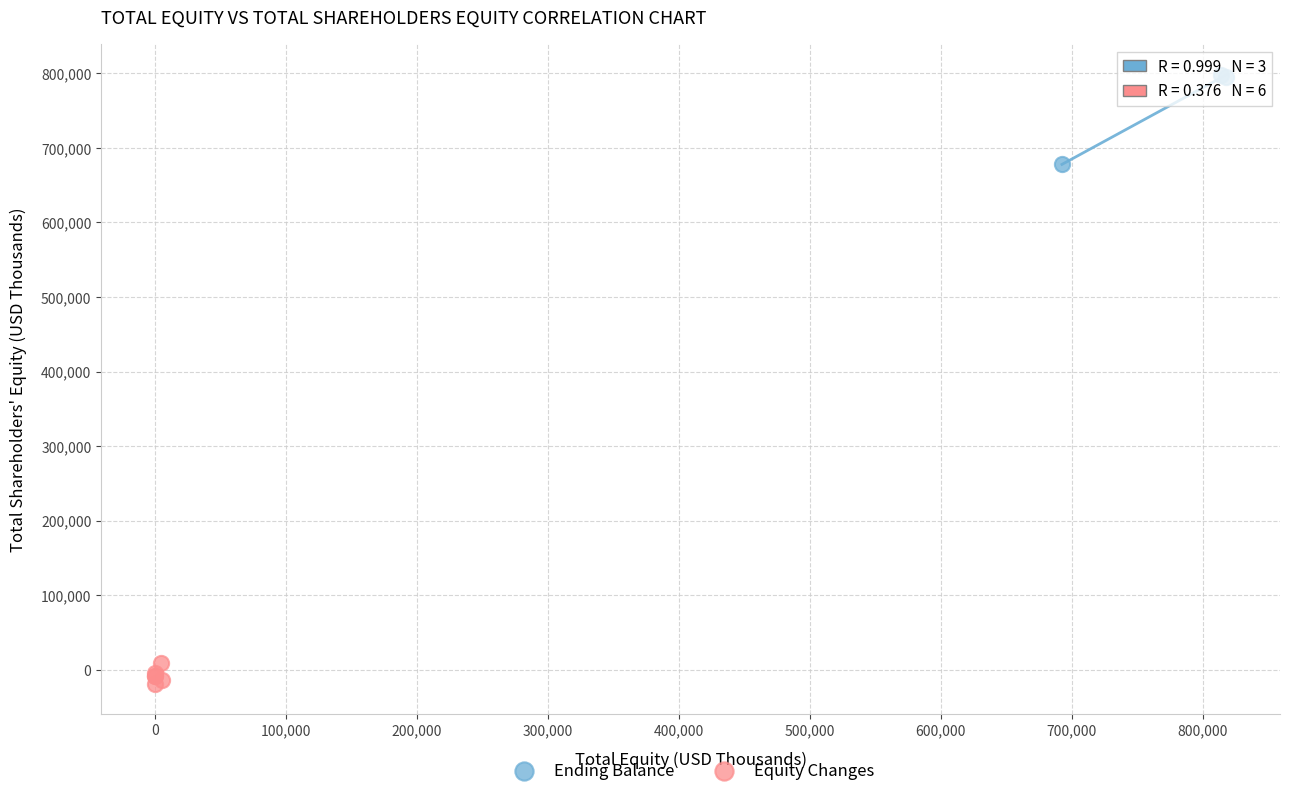

Which series contains the lowest Y value?

Equity Changes